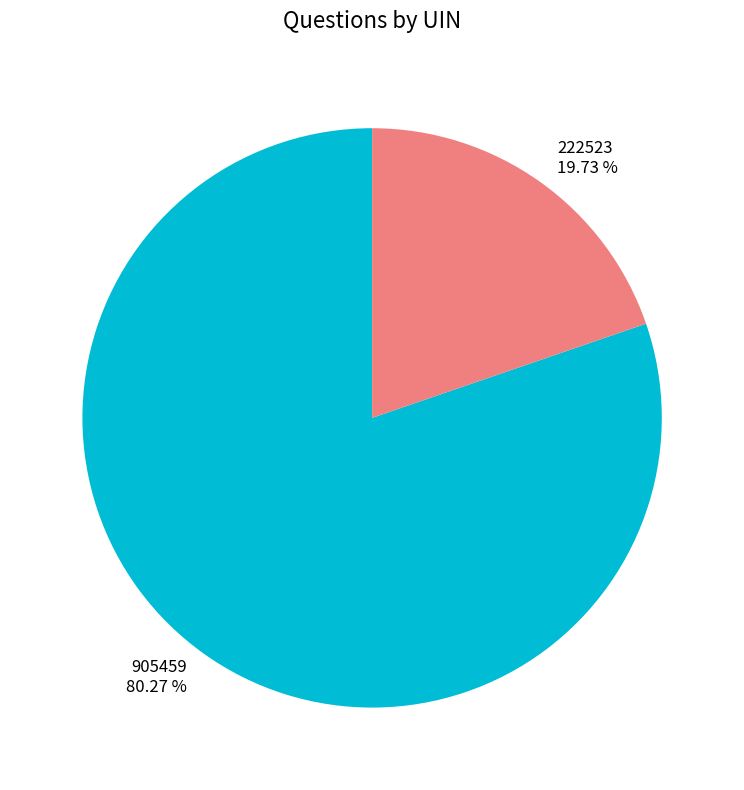

Count the number of slices in the pie.

2